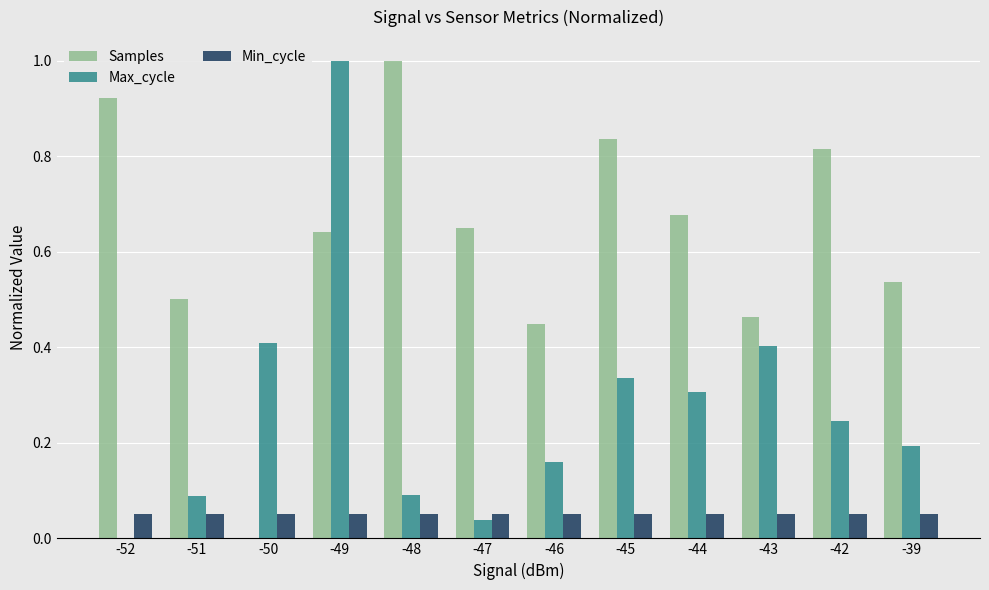

Which series has the largest total across all categories?

Samples